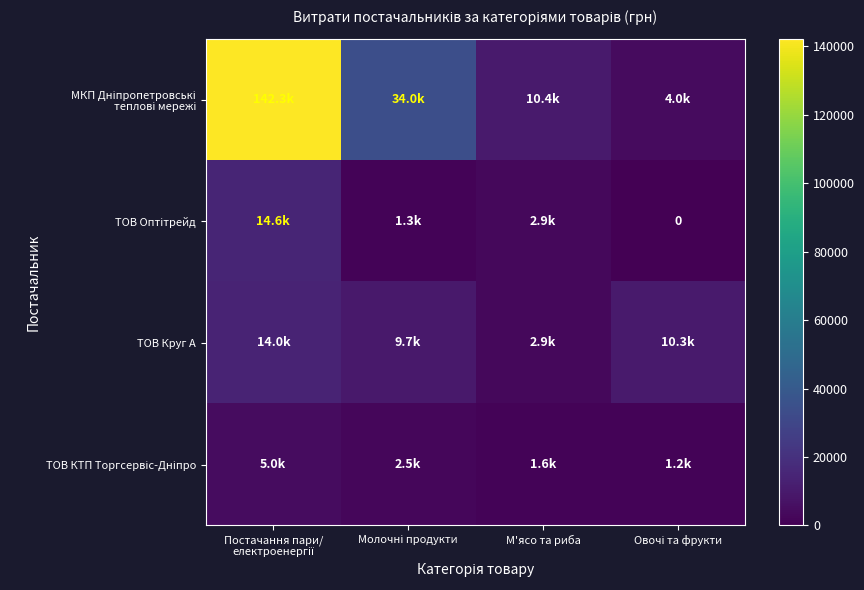

The ТОВ Круг А series shows 10289.7 at Овочі та фрукти. True or false?

True